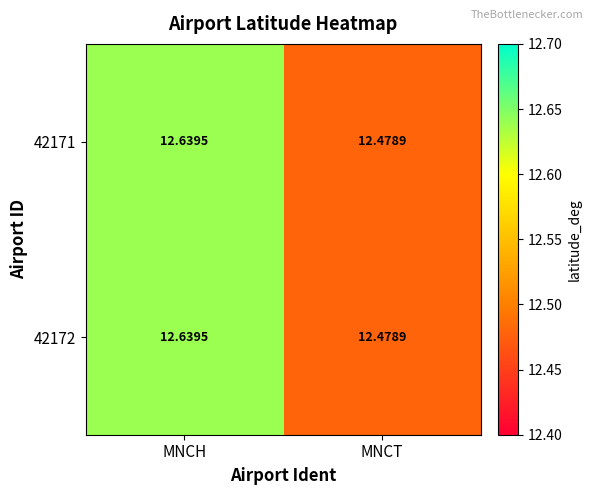

At which label does 42171 reach its peak?

MNCH